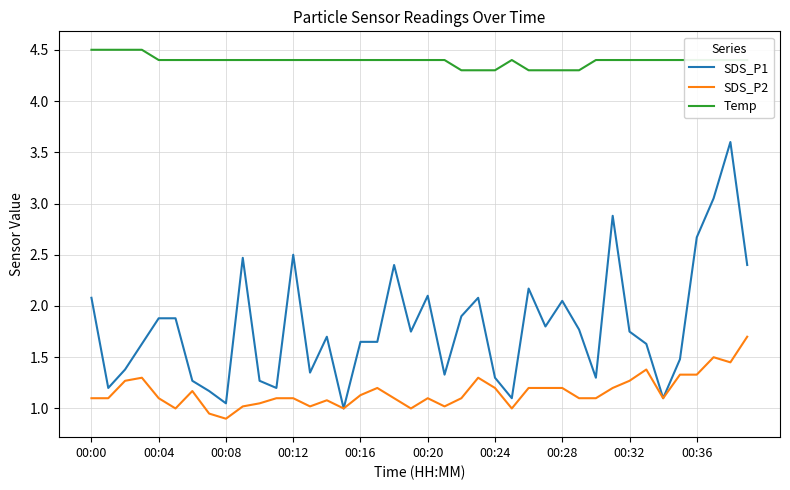

True or false: SDS_P1 and Temp cross at least once.

False